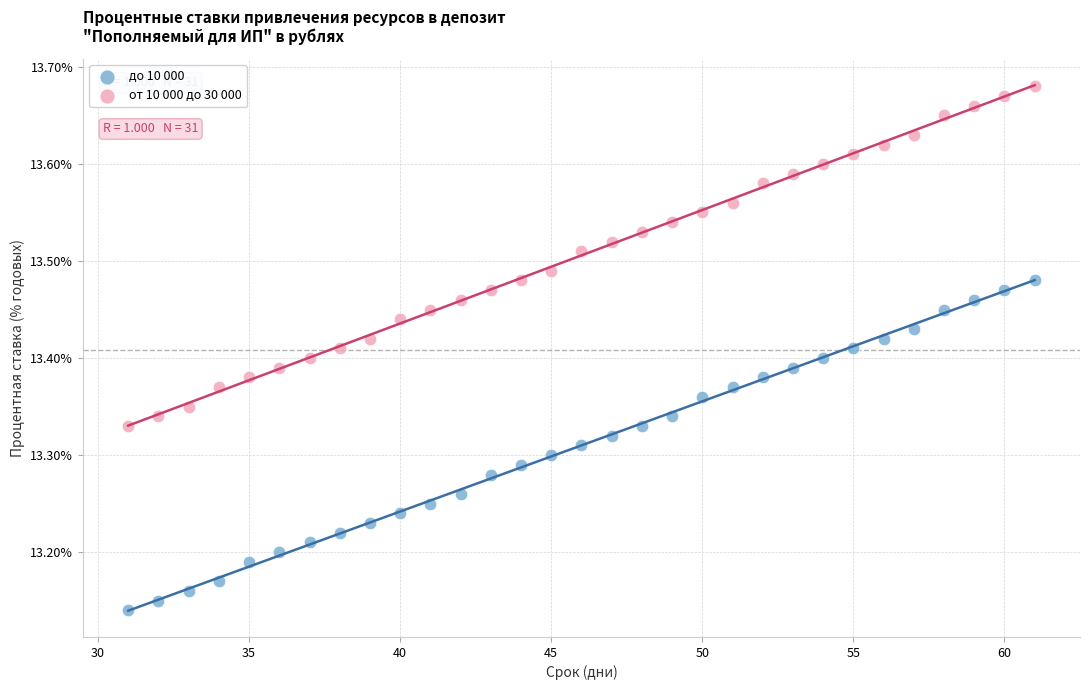

Which series contains the lowest Y value?

до 10 000